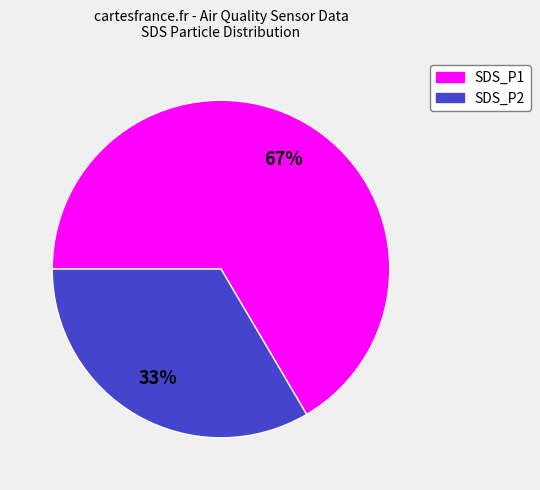

The SDS_P1 slice represents 67% of the pie. True or false?

True